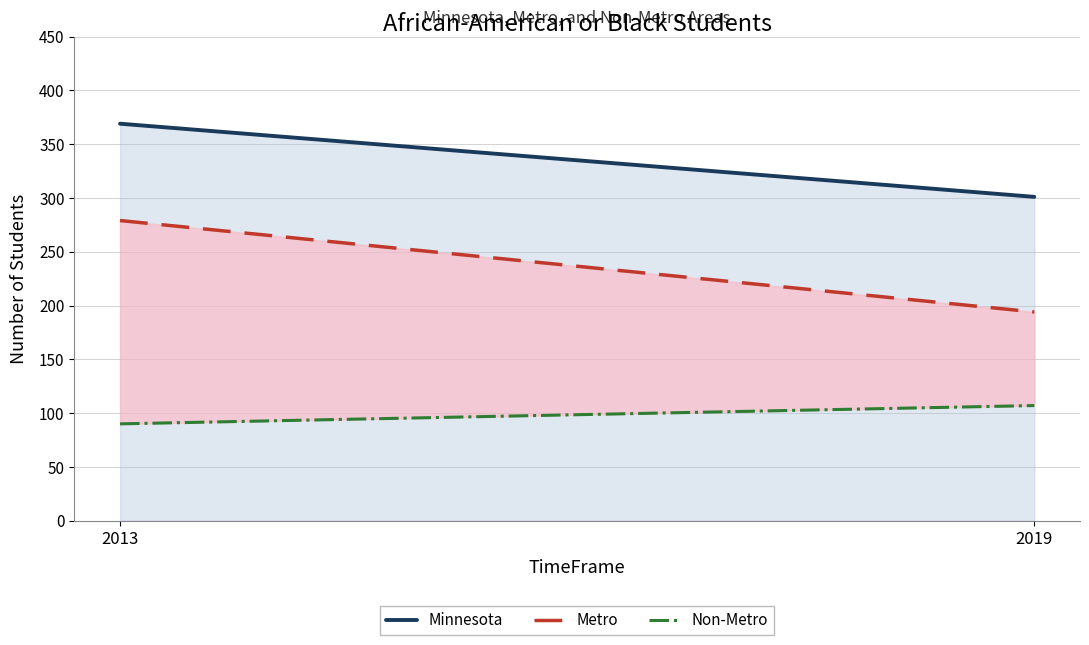

What is the lowest value of the Metro series?

194